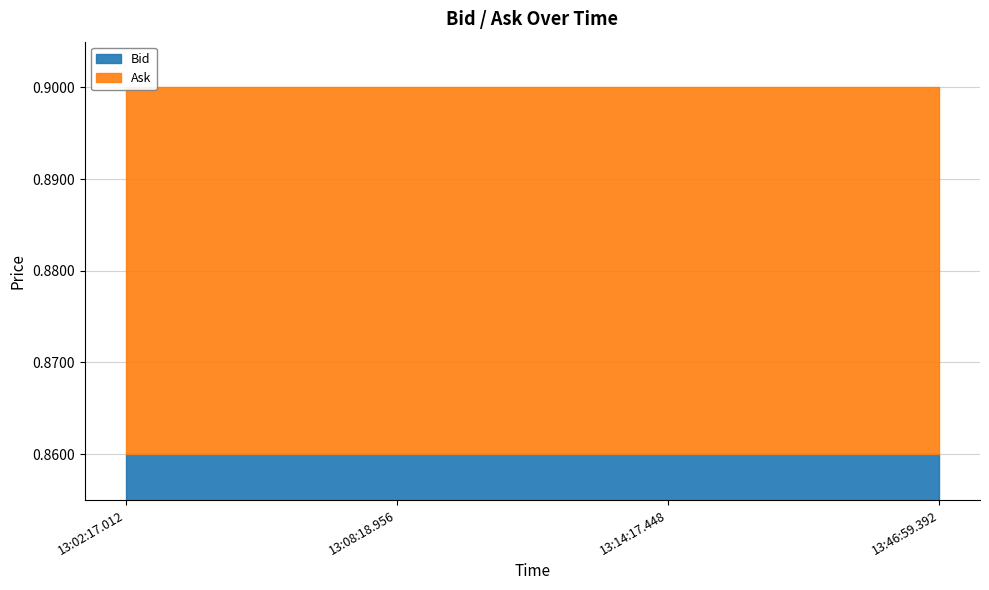

What is the smallest value displayed?

0.9